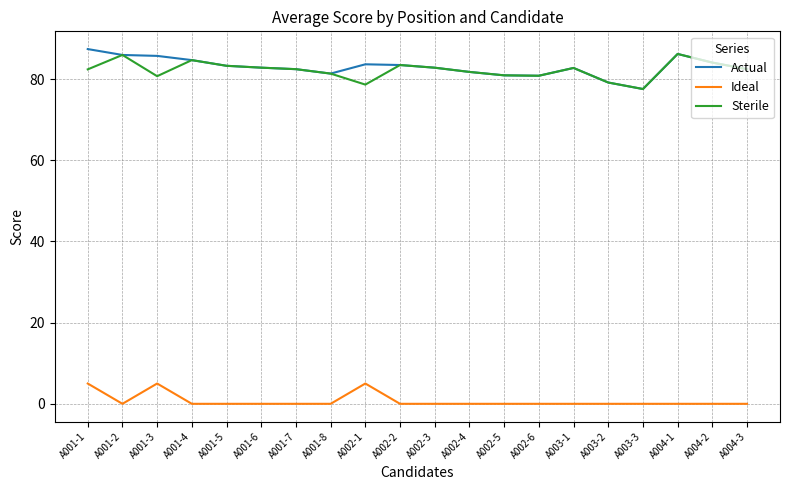

What is the difference between the second highest and second lowest values in the Ideal series?

5.0